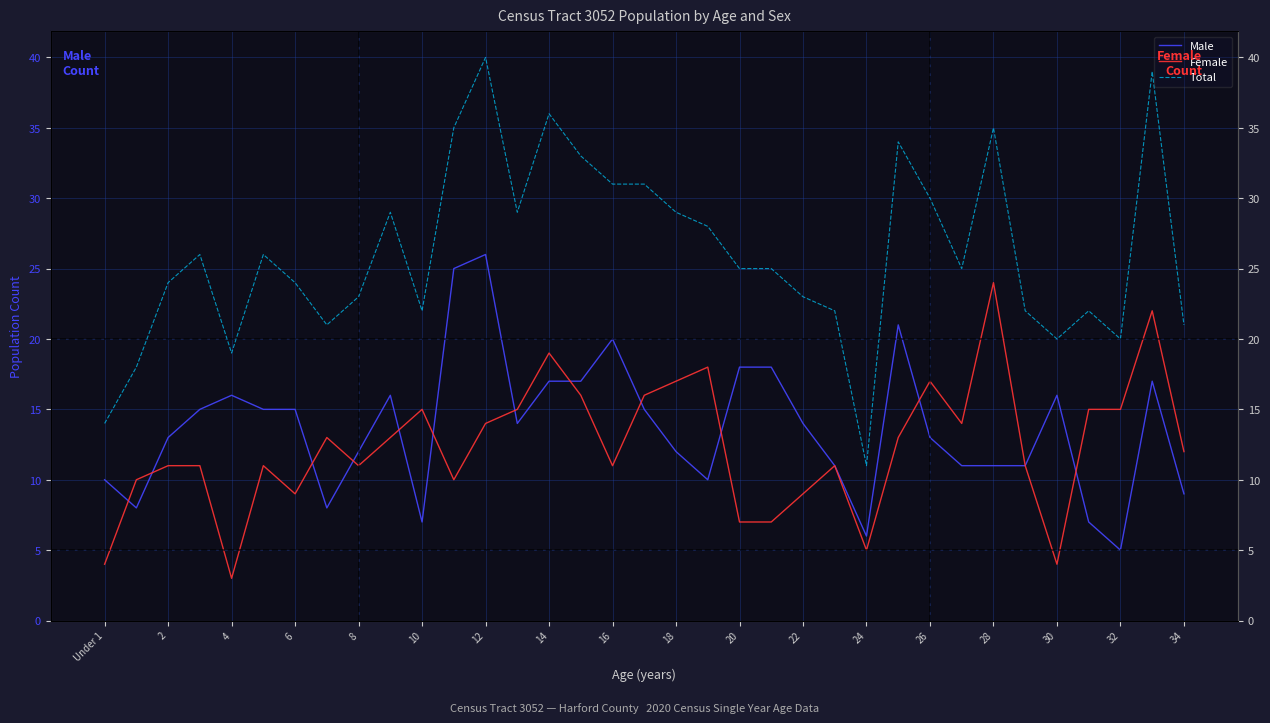

At how many categories does at least one series exceed 27?

14